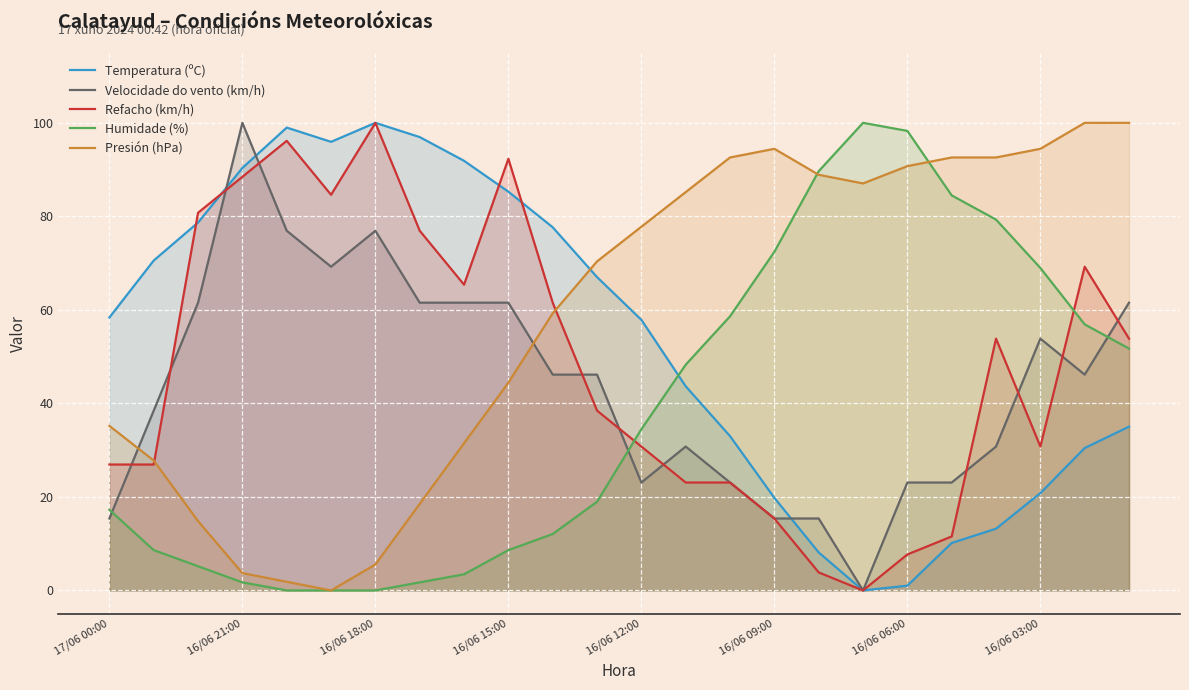

Reading left to right, list all the values displayed in this chart.

Temperatura (ºC): 58.4	70.6	78.7	90.4	99.0	95.9	100.0	97.0	91.9	85.3	77.7	67.0	57.9	43.7	33.0	19.8	8.1	0.0	1.0	10.2	13.2	20.8	30.5	35.0
Velocidade do vento (km/h): 15.4	38.5	61.5	100.0	76.9	69.2	76.9	61.5	61.5	61.5	46.2	46.2	23.1	30.8	23.1	15.4	15.4	0.0	23.1	23.1	30.8	53.8	46.2	61.5
Refacho (km/h): 26.9	26.9	80.8	88.5	96.2	84.6	100.0	76.9	65.4	92.3	61.5	38.5	30.8	23.1	23.1	15.4	3.8	0.0	7.7	11.5	53.8	30.8	69.2	53.8
Humidade (%): 17.2	8.6	5.2	1.7	0.0	0.0	0.0	1.7	3.4	8.6	12.1	19.0	34.5	48.3	58.6	72.4	89.7	100.0	98.3	84.5	79.3	69.0	56.9	51.7
Presión (hPa): 35.2	27.8	14.8	3.7	1.9	0.0	5.6	18.5	31.5	44.4	59.3	70.4	77.8	85.2	92.6	94.4	88.9	87.0	90.7	92.6	92.6	94.4	100.0	100.0